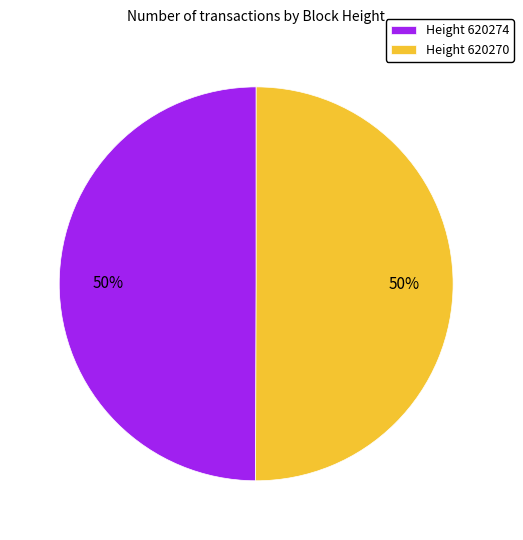

To the nearest percent, what percentage of the pie is Height 620274?

50%